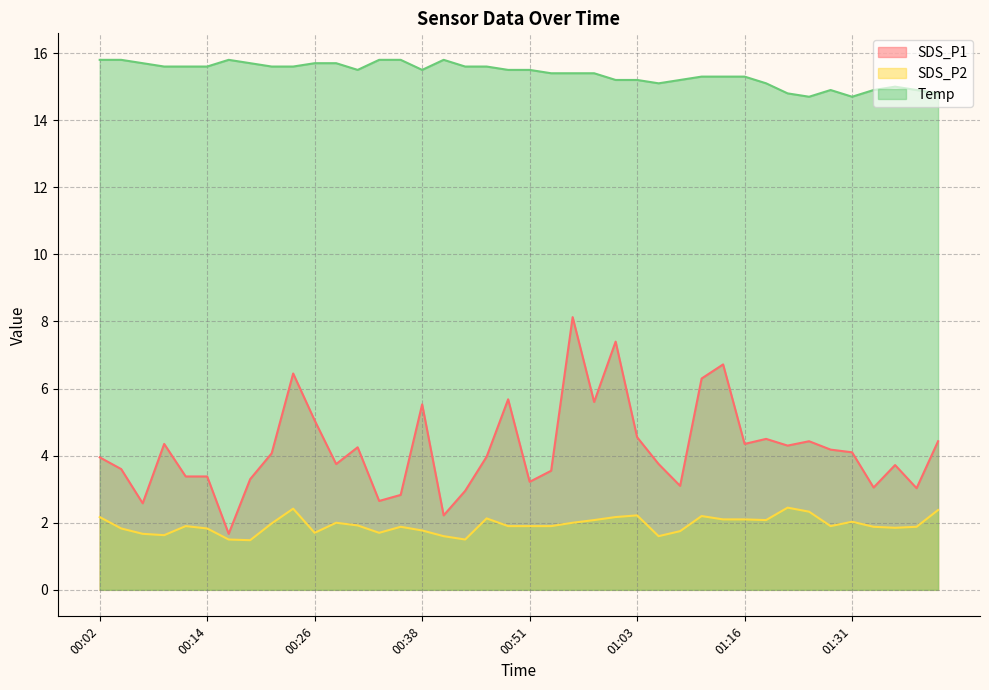

Reading right to left, transcribe all the data shown in this chart.

SDS_P1: 01:41=4.4	01:39=3.0	01:36=3.7	01:33=3.0	01:31=4.1	01:28=4.2	01:25=4.4	01:23=4.3	01:19=4.5	01:16=4.3	01:14=6.7	01:11=6.3	01:08=3.1	01:06=3.8	01:03=4.5	01:01=7.4	00:58=5.6	00:56=8.1	00:53=3.5	00:51=3.2	00:48=5.7	00:46=4.0	00:43=3.0	00:41=2.2	00:38=5.5	00:36=2.8	00:33=2.6	00:31=4.2	00:29=3.8	00:26=5.0	00:24=6.5	00:21=4.1	00:19=3.3	00:16=1.7	00:14=3.4	00:11=3.4	00:09=4.3	00:06=2.6	00:04=3.6	00:02=4.0
SDS_P2: 01:41=2.4	01:39=1.9	01:36=1.9	01:33=1.9	01:31=2.0	01:28=1.9	01:25=2.3	01:23=2.5	01:19=2.1	01:16=2.1	01:14=2.1	01:11=2.2	01:08=1.8	01:06=1.6	01:03=2.2	01:01=2.2	00:58=2.1	00:56=2.0	00:53=1.9	00:51=1.9	00:48=1.9	00:46=2.1	00:43=1.5	00:41=1.6	00:38=1.8	00:36=1.9	00:33=1.7	00:31=1.9	00:29=2.0	00:26=1.7	00:24=2.4	00:21=2.0	00:19=1.5	00:16=1.5	00:14=1.8	00:11=1.9	00:09=1.6	00:06=1.7	00:04=1.8	00:02=2.2
Temp: 01:41=14.8	01:39=14.9	01:36=15.0	01:33=14.9	01:31=14.7	01:28=14.9	01:25=14.7	01:23=14.8	01:19=15.1	01:16=15.3	01:14=15.3	01:11=15.3	01:08=15.2	01:06=15.1	01:03=15.2	01:01=15.2	00:58=15.4	00:56=15.4	00:53=15.4	00:51=15.5	00:48=15.5	00:46=15.6	00:43=15.6	00:41=15.8	00:38=15.5	00:36=15.8	00:33=15.8	00:31=15.5	00:29=15.7	00:26=15.7	00:24=15.6	00:21=15.6	00:19=15.7	00:16=15.8	00:14=15.6	00:11=15.6	00:09=15.6	00:06=15.7	00:04=15.8	00:02=15.8